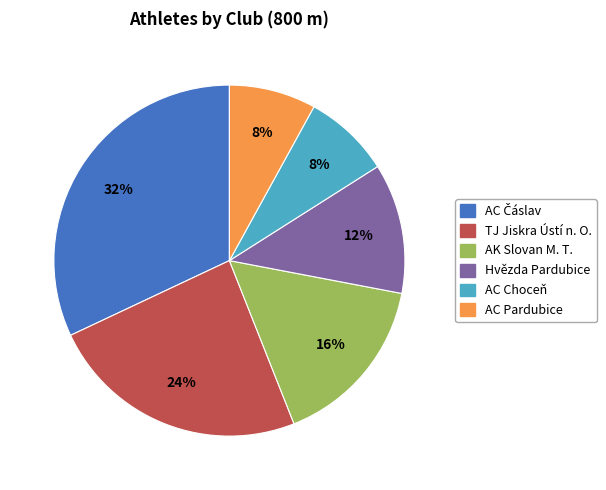

Is there any slice that represents more than half of the pie?

No